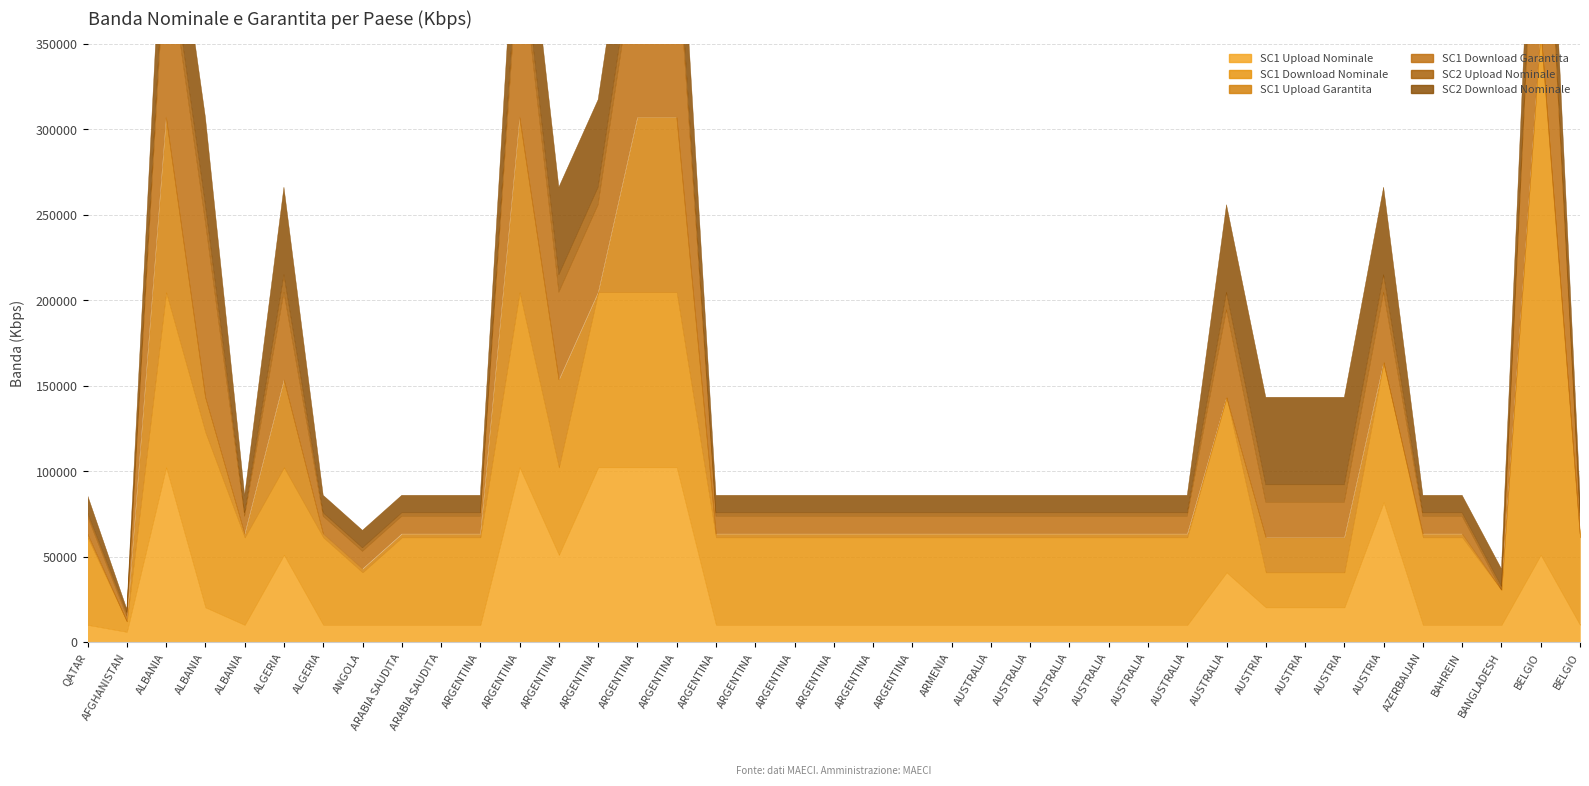

True or false: SC1 Download Nominale and SC1 Upload Nominale cross at least once.

False